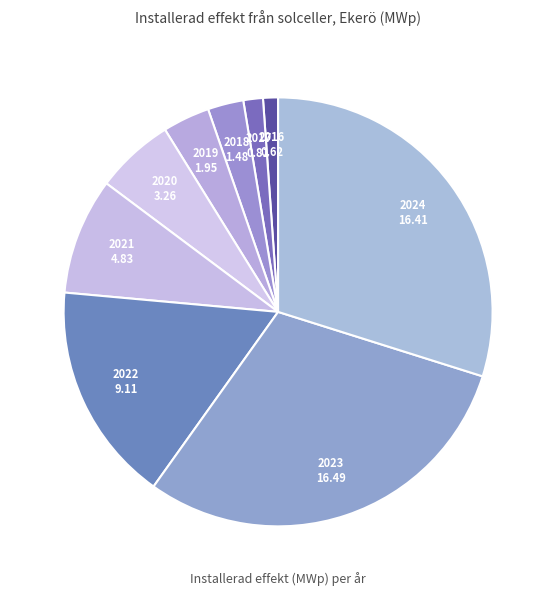

How many slices are in this pie chart?

9